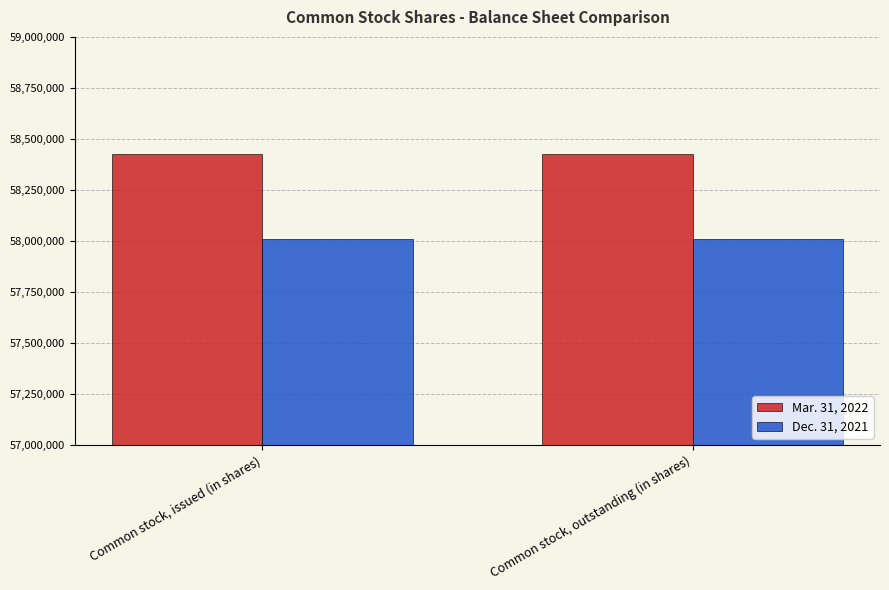

True or false: Dec. 31, 2021 has a value of 58010000 at Common stock, outstanding (in shares).

True